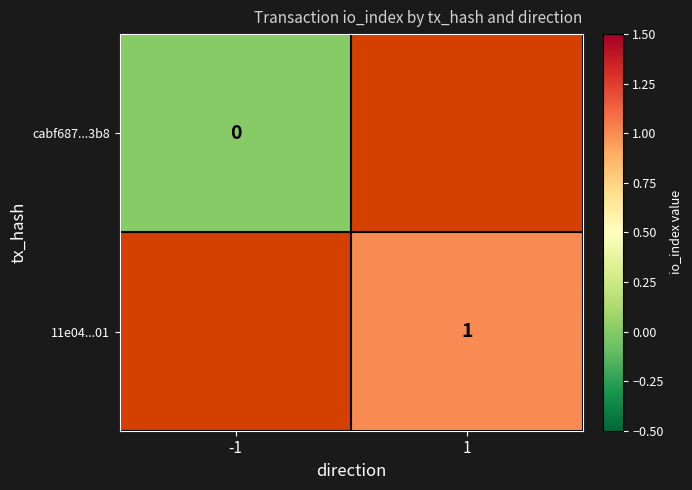

The 11e04...01 series shows 2 at 1. True or false?

False